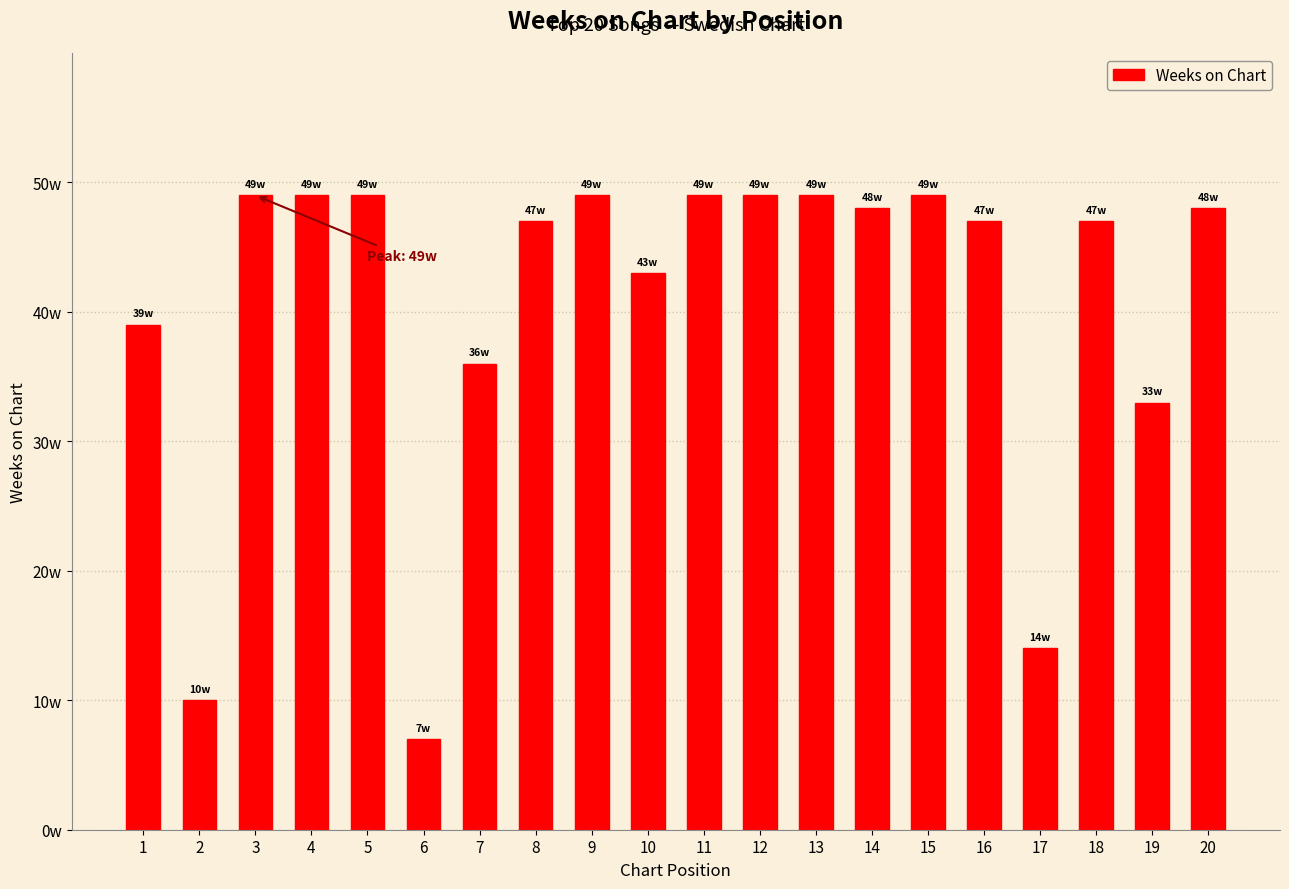

What is the value of the 7th bar from the left?

36